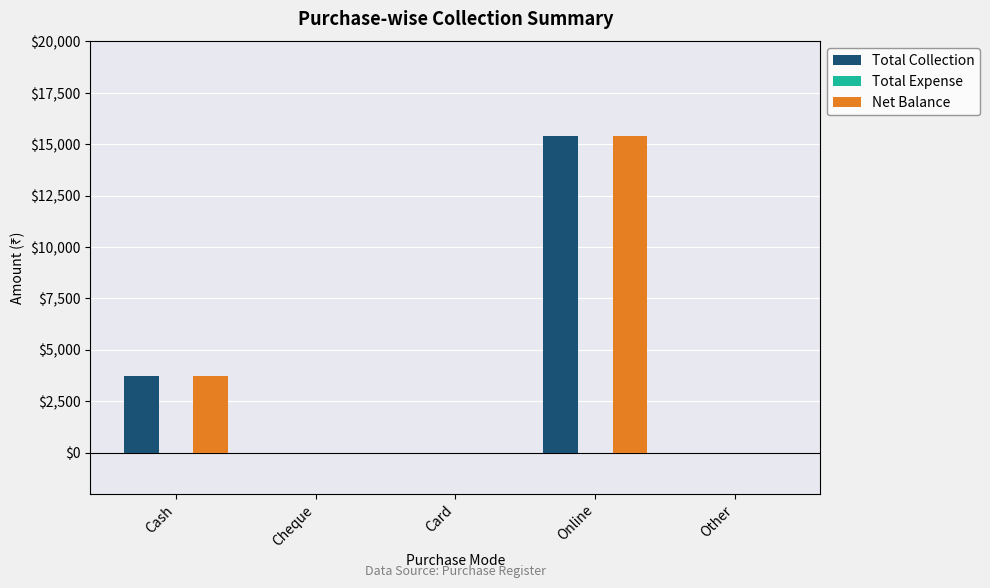

What is the maximum value for Net Balance?

15400